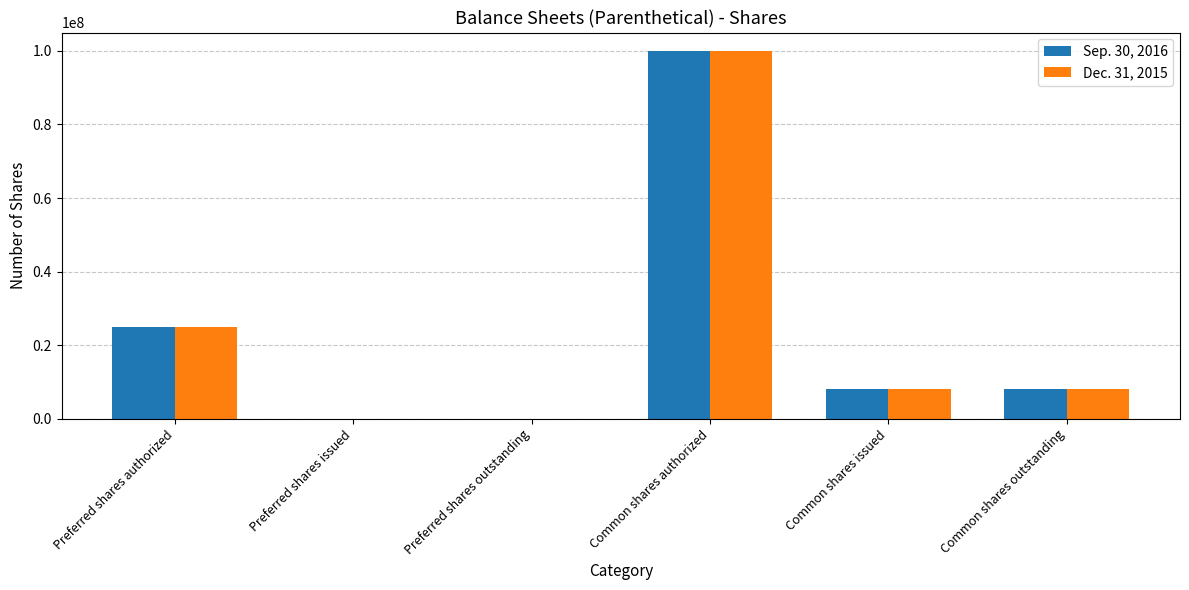

How many groups of bars are there?

6